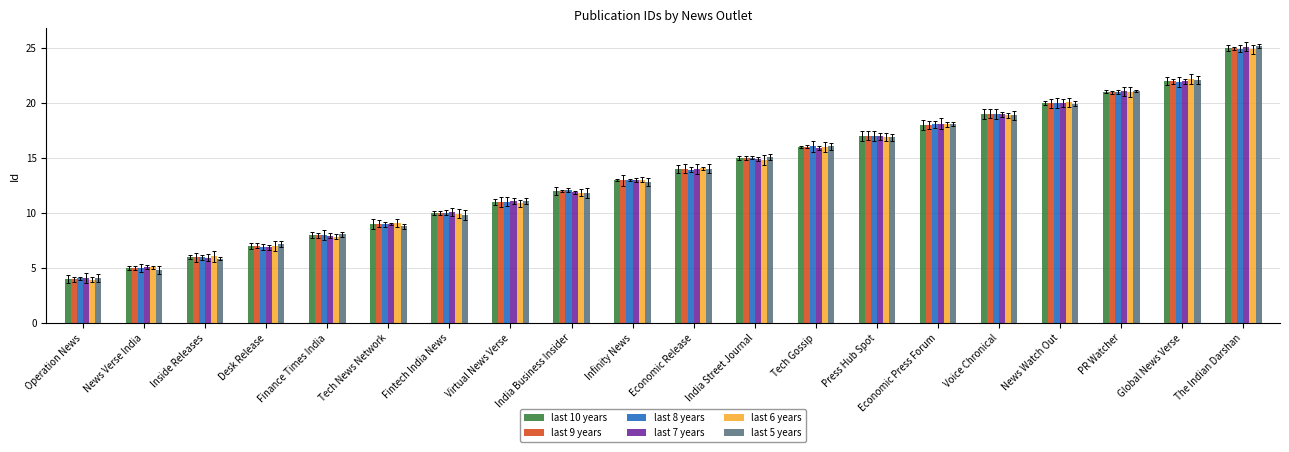

How many values in the last 10 years series are below 14?

10